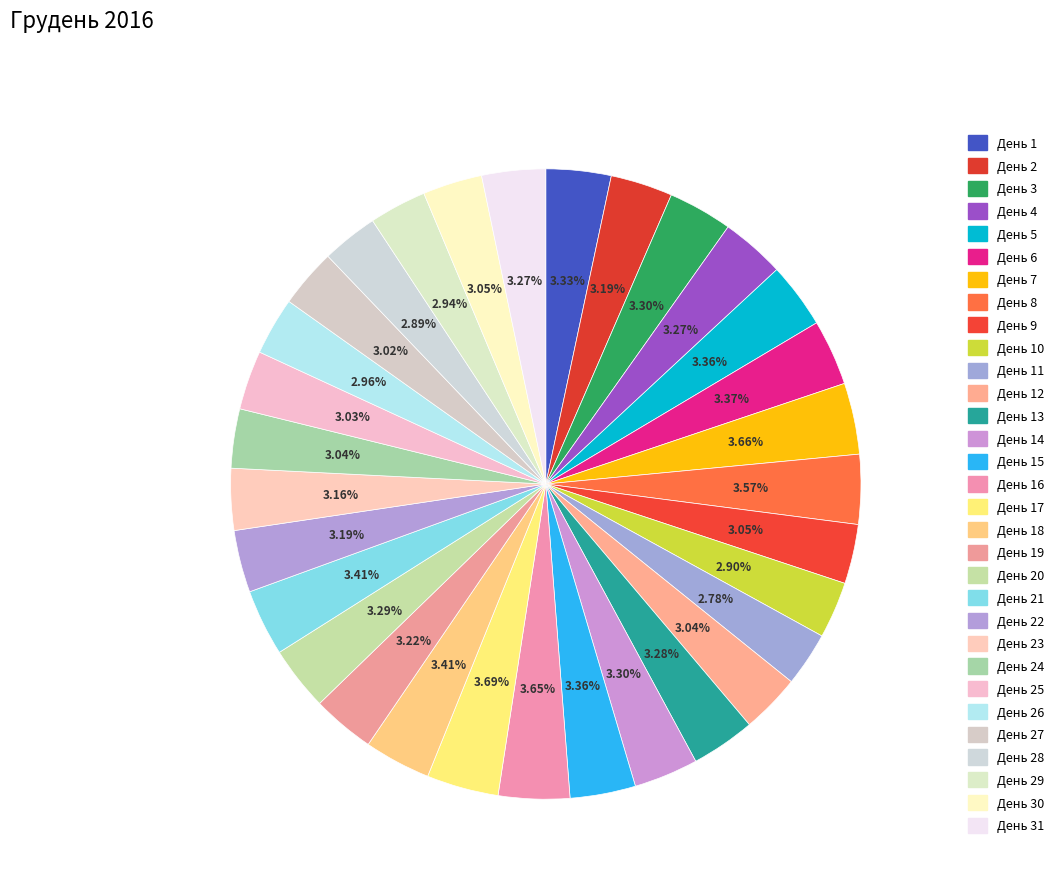

How many slices are in this pie chart?

31